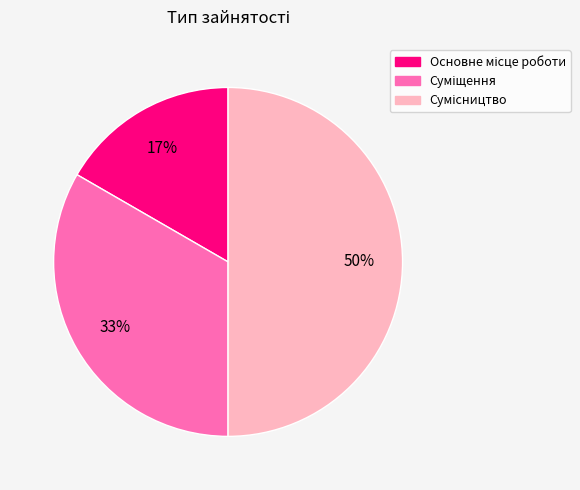

To the nearest percent, what is the difference between the largest and smallest slice percentages?

33%